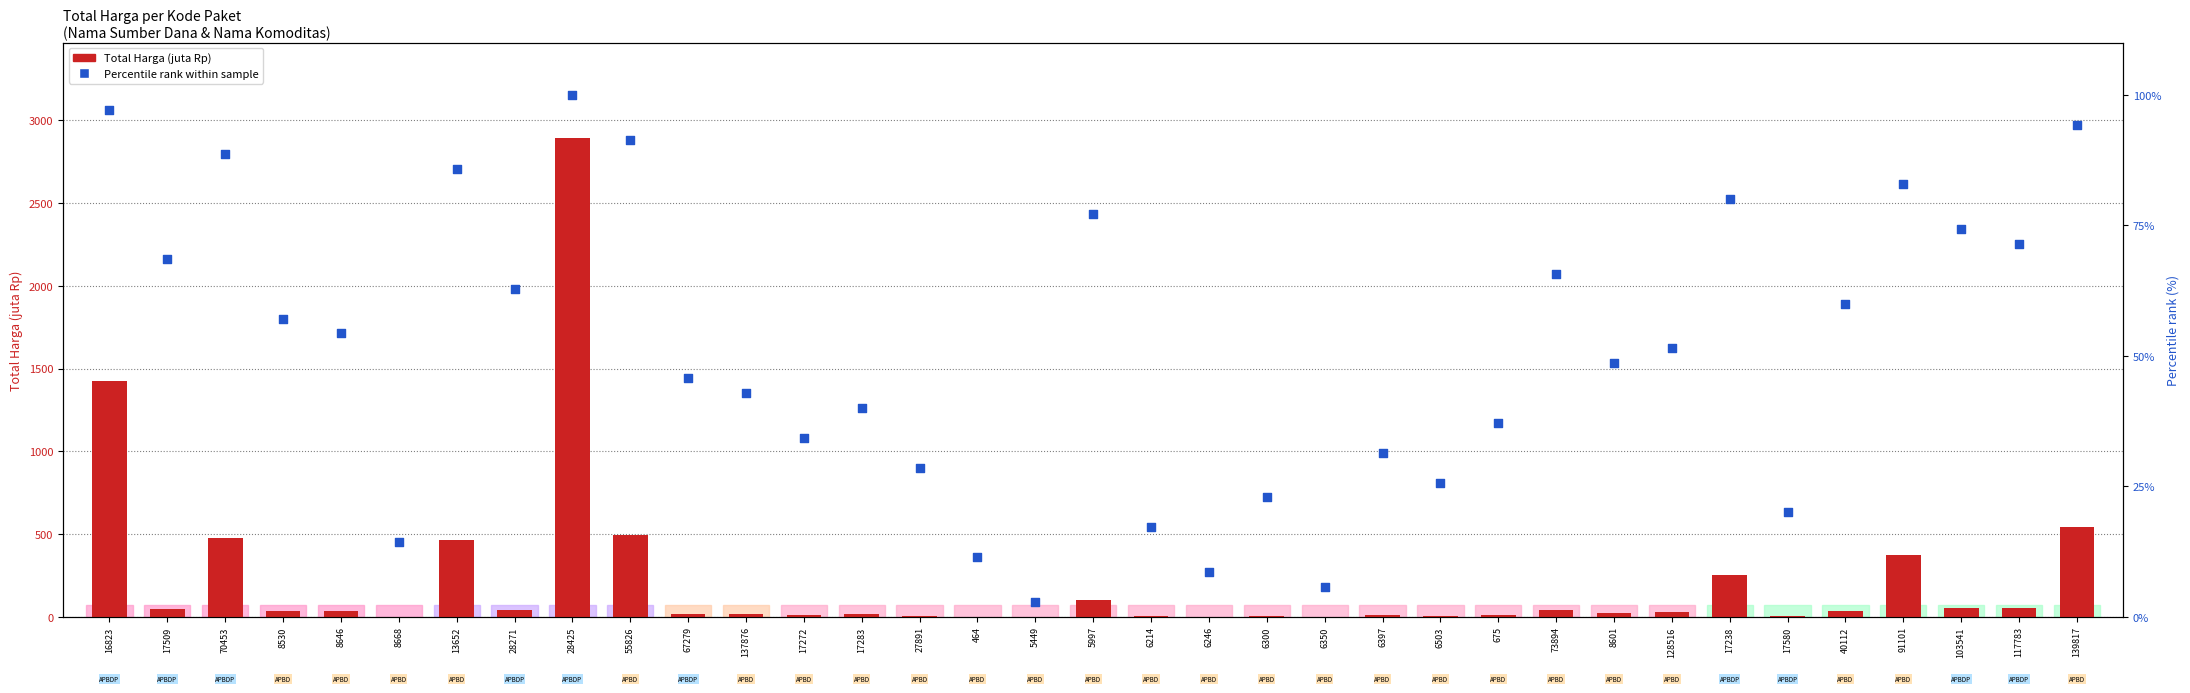

What are all the series names shown in the legend?

Total Harga (juta Rp), Percentile rank within sample